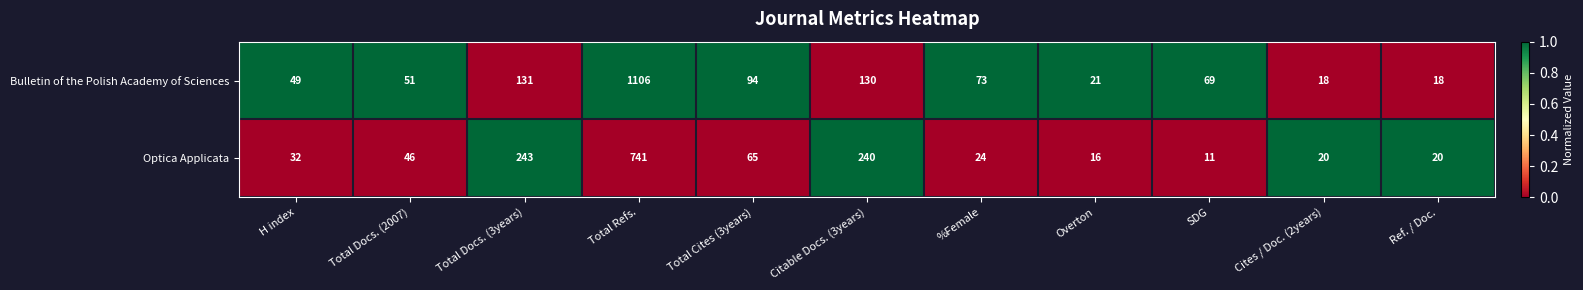

At which label is Optica Applicata closest to 376?

Total Docs. (3years)